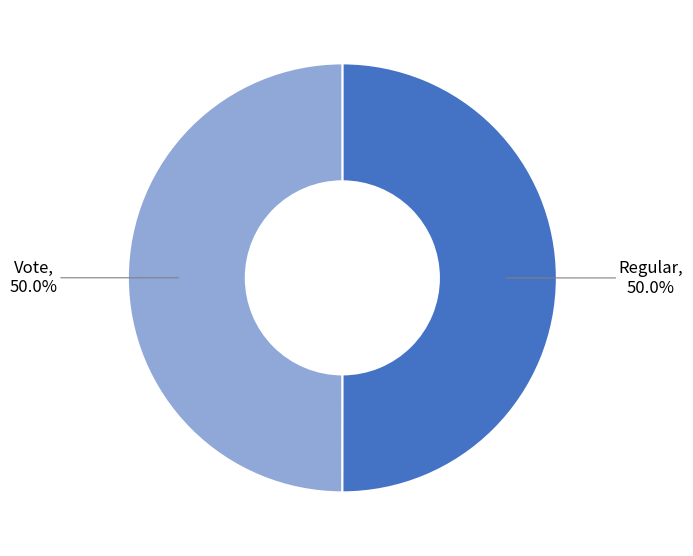

How many slices are in this pie chart?

2